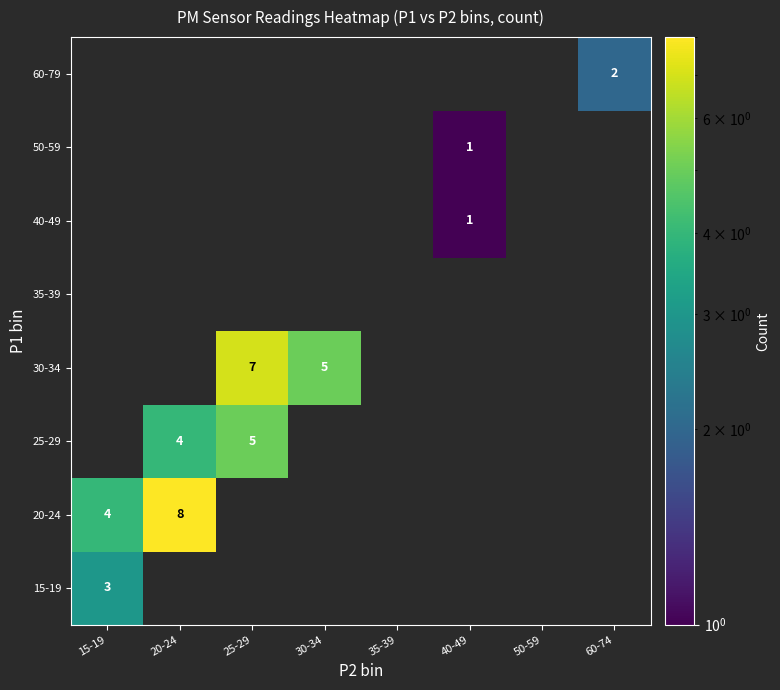

At how many categories does at least one series exceed 6?

2